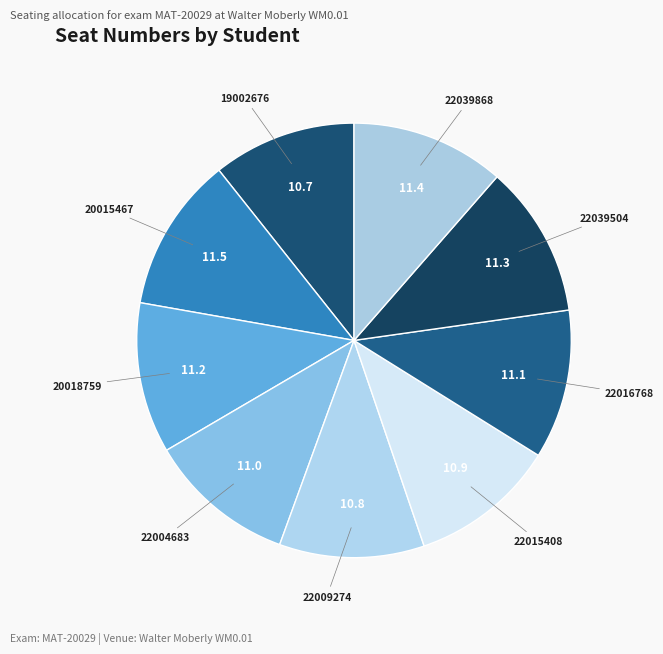

Count the number of slices in the pie.

9